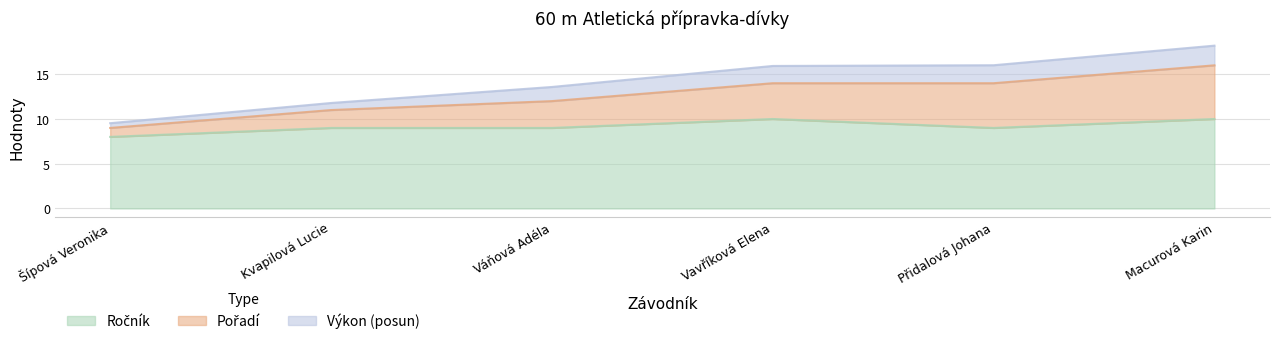

True or false: Pořadí and Ročník intersect in this chart.

False